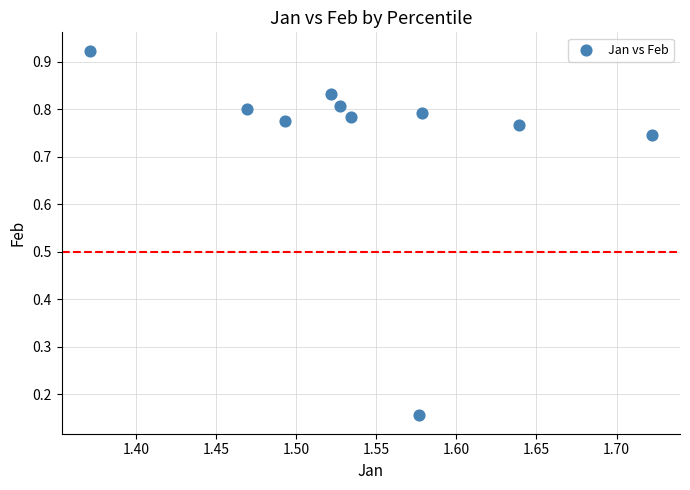

What is the range of X values (max minus min)?

0.4